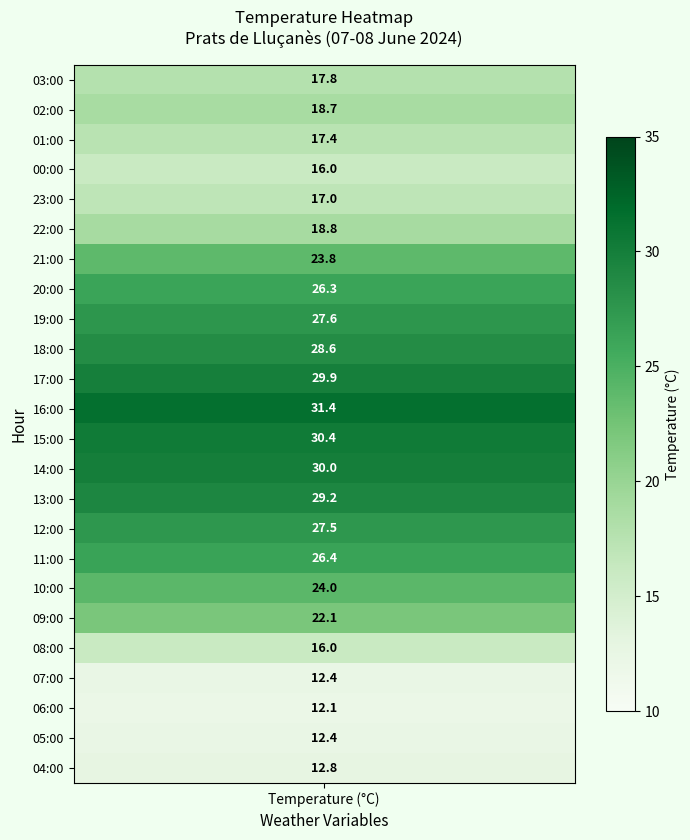

What is the spread (max minus min) of values at 2?

30.4